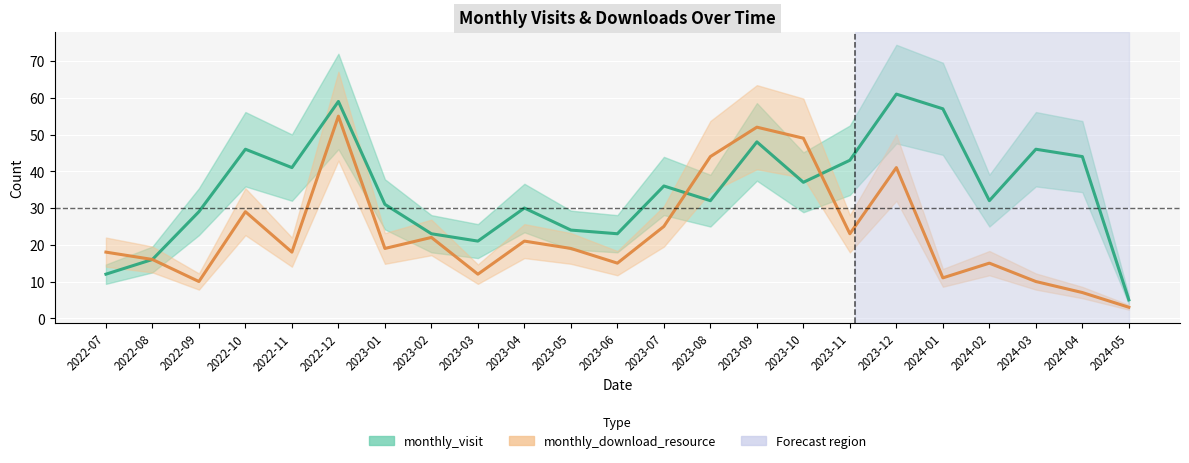

Which has a higher value, 2023-09 or 2023-07?

2023-09